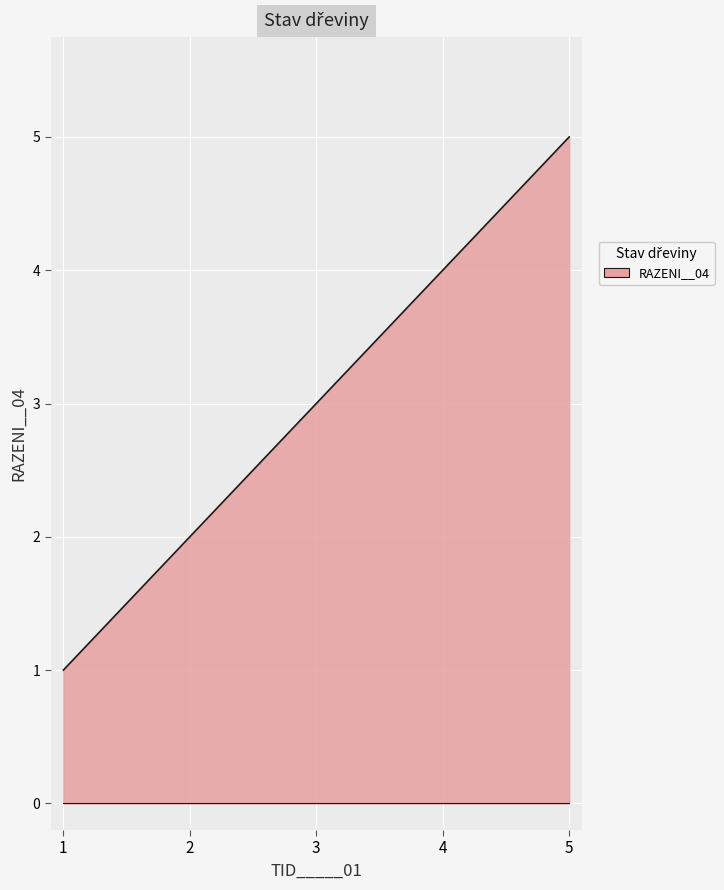

How many series are shown in this chart?

1